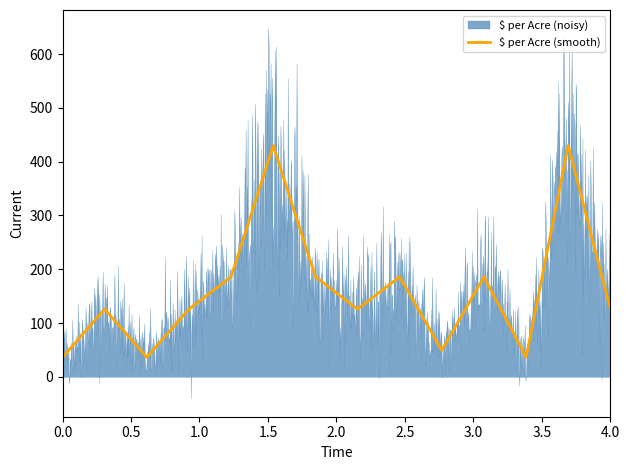

What is the minimum value for $ per Acre (smooth)?

36.3